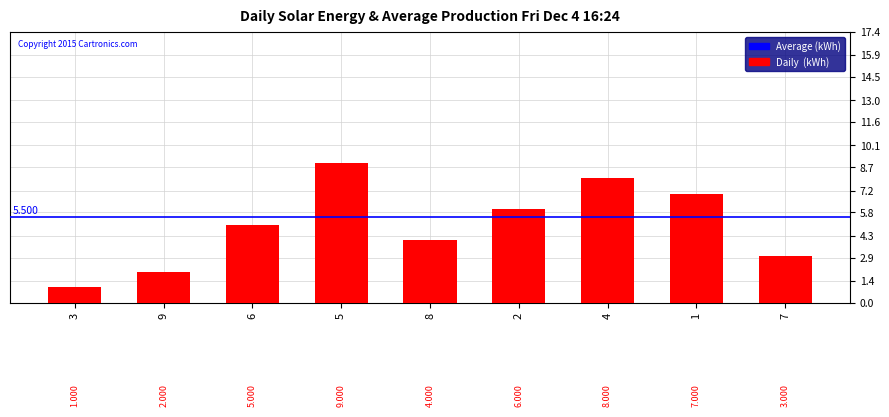

What is the value of the 5th bar from the left?

4